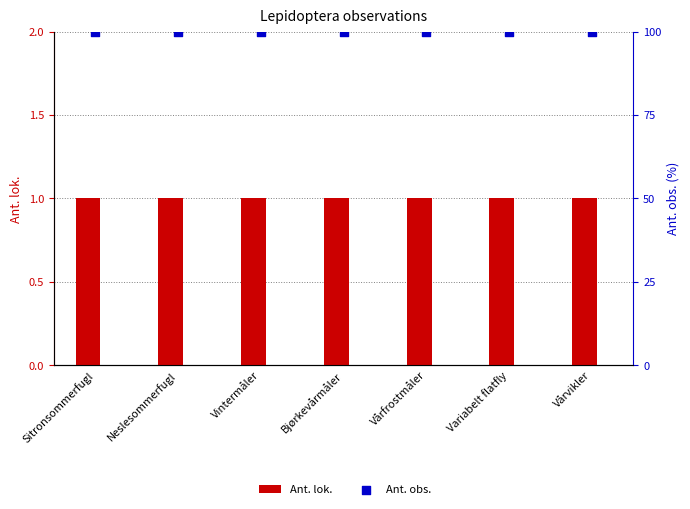

What are all the series names shown in the legend?

Ant. lok., Ant. obs.